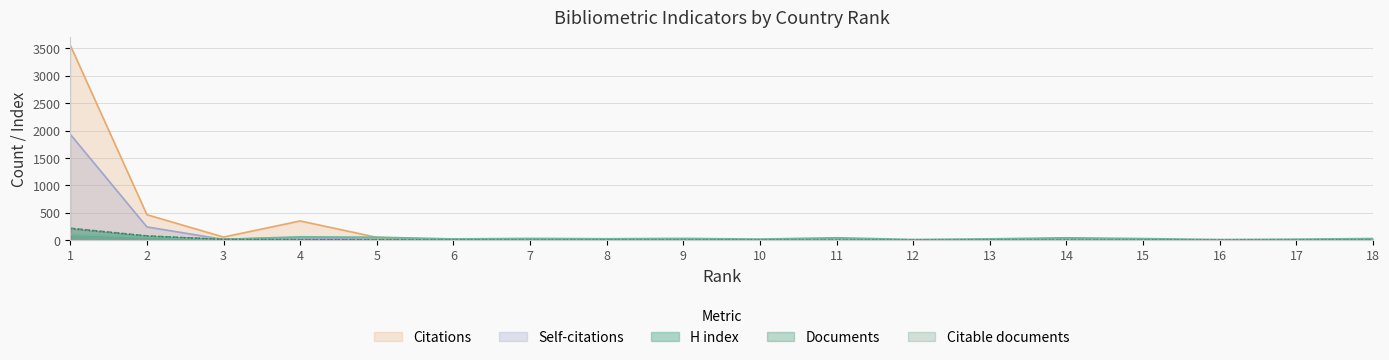

Which series has the widest spread of values?

Citations